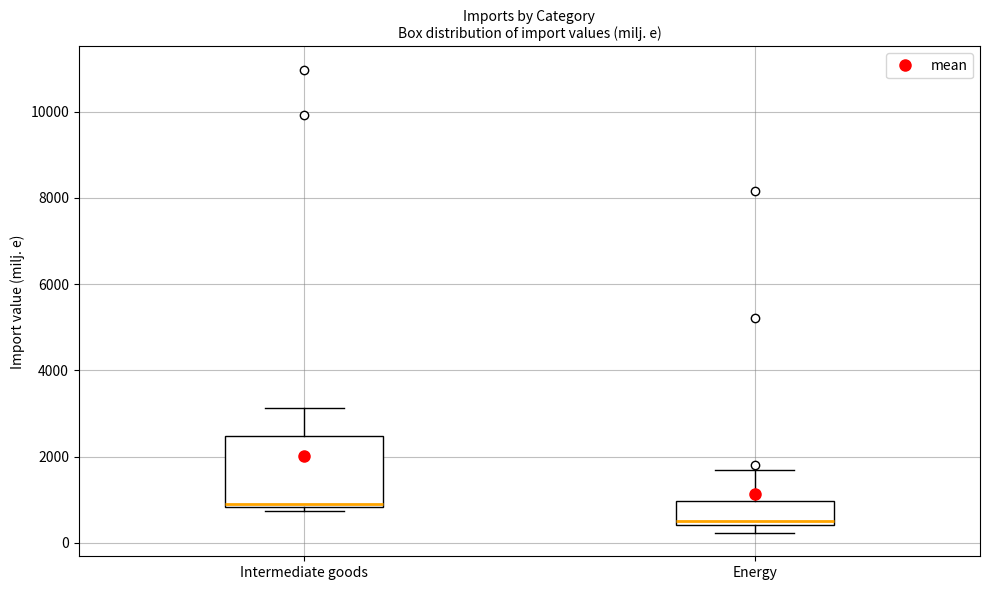

Which box is the tallest, from its lower edge to its upper edge?

Intermediate goods